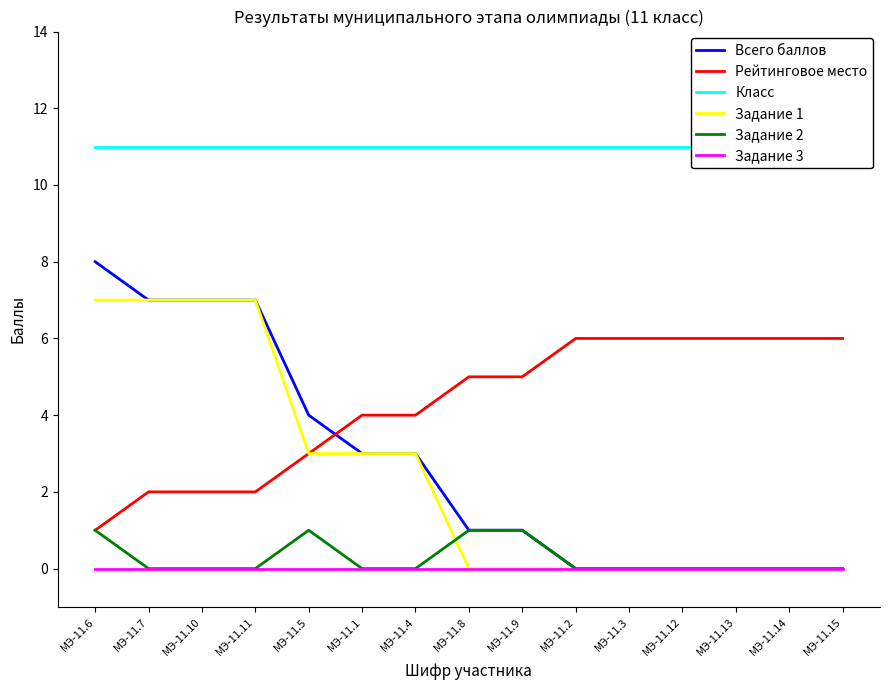

How many positive values does the Задание 2 series have?

4